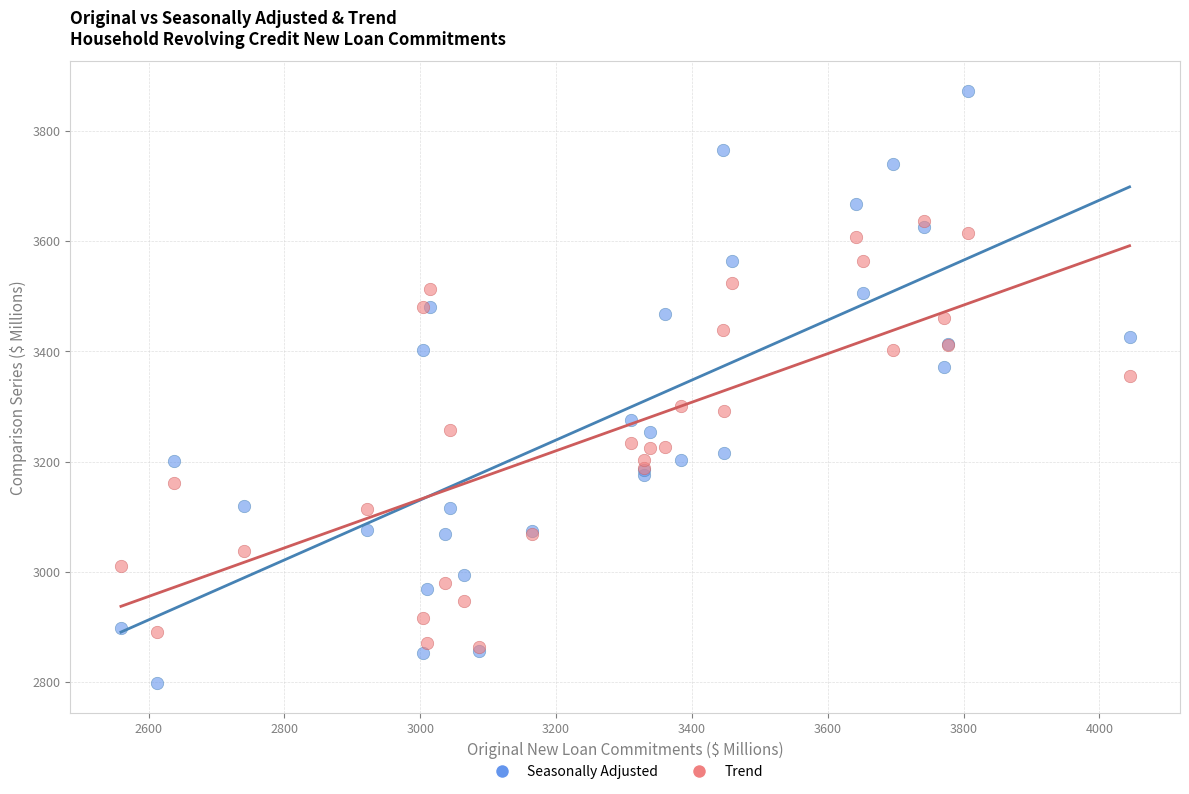

Across all series, what Y value is closest to 3335?

3354.4